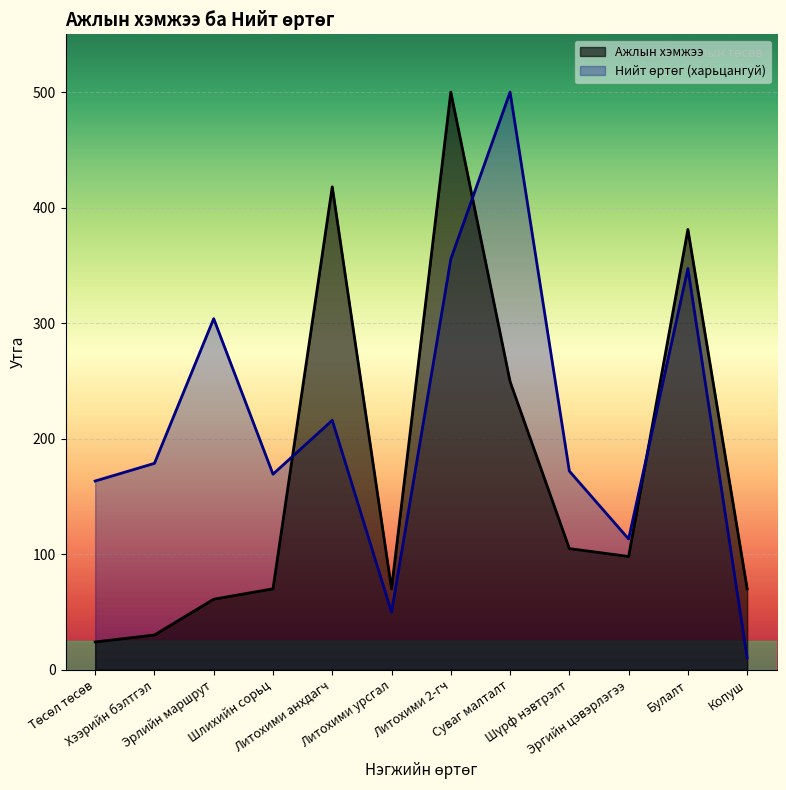

Which series changed the most between Литохими анхдагч and Суваг малталт?

Нийт өртөг